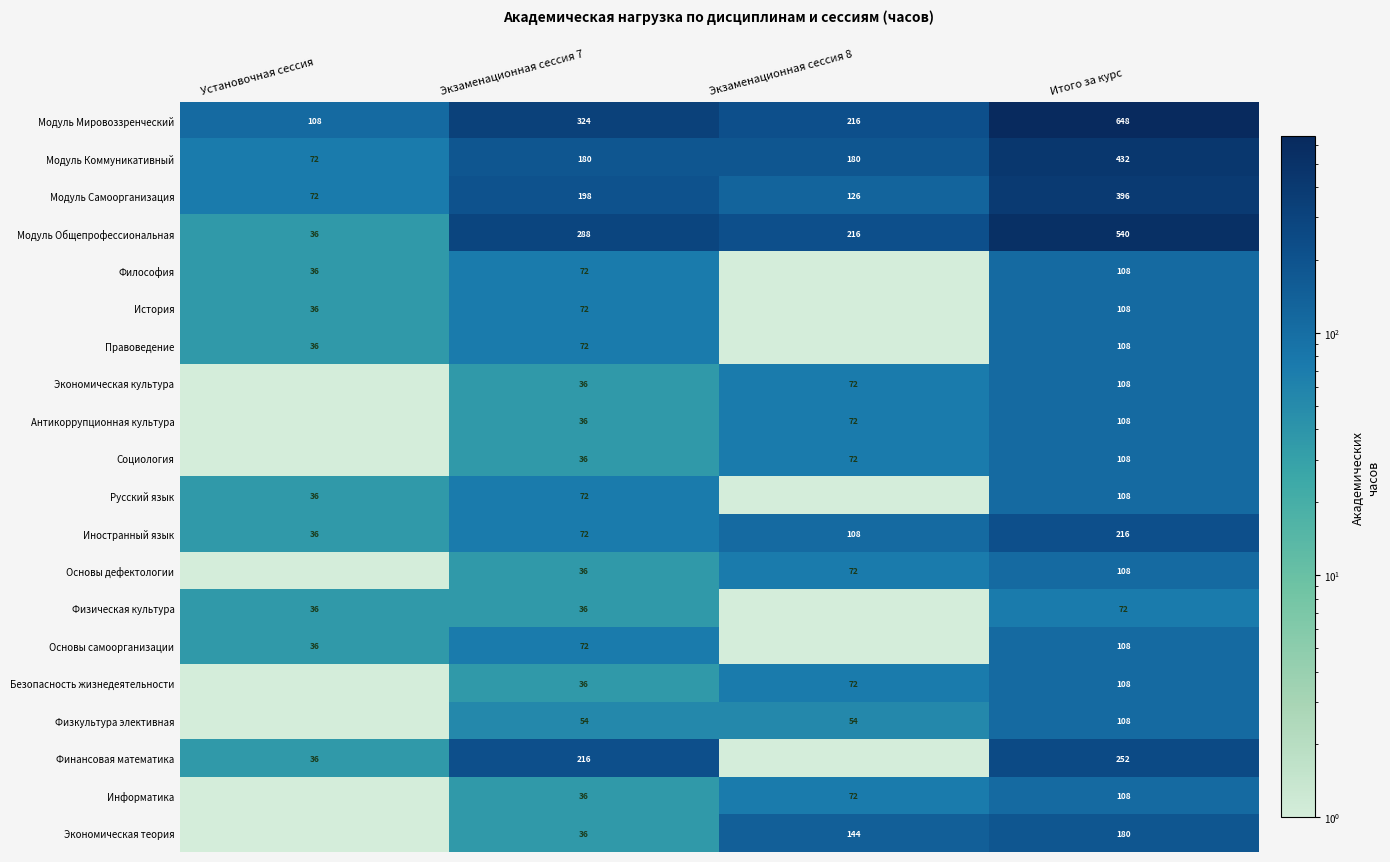

At how many categories does at least one series exceed 570?

1